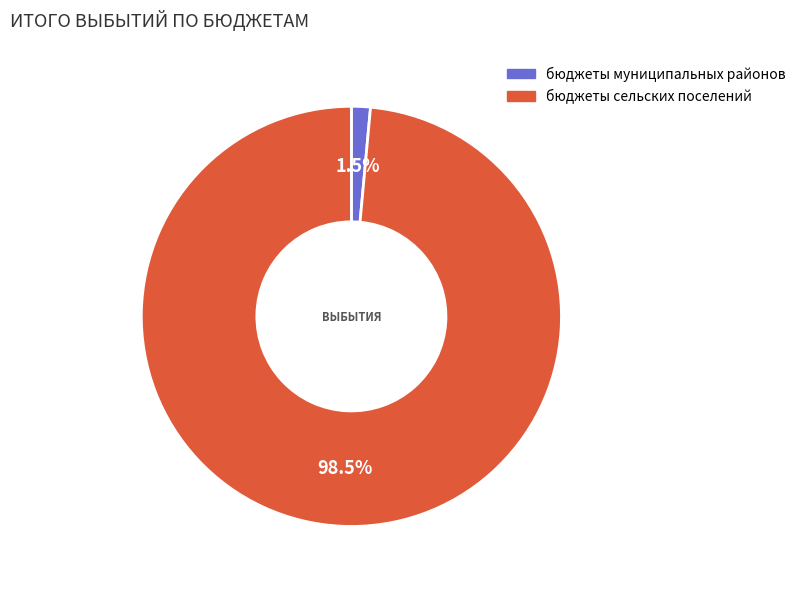

How many slices are in this pie chart?

2